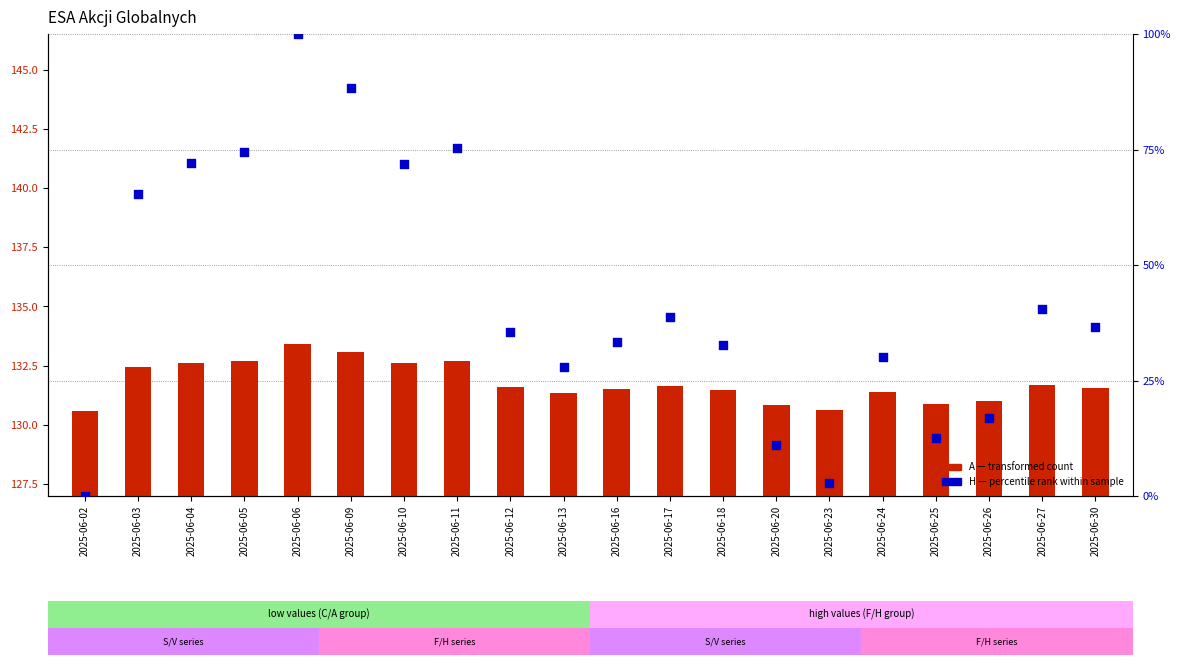

Which series reaches the maximum Y coordinate?

A (transformed count)